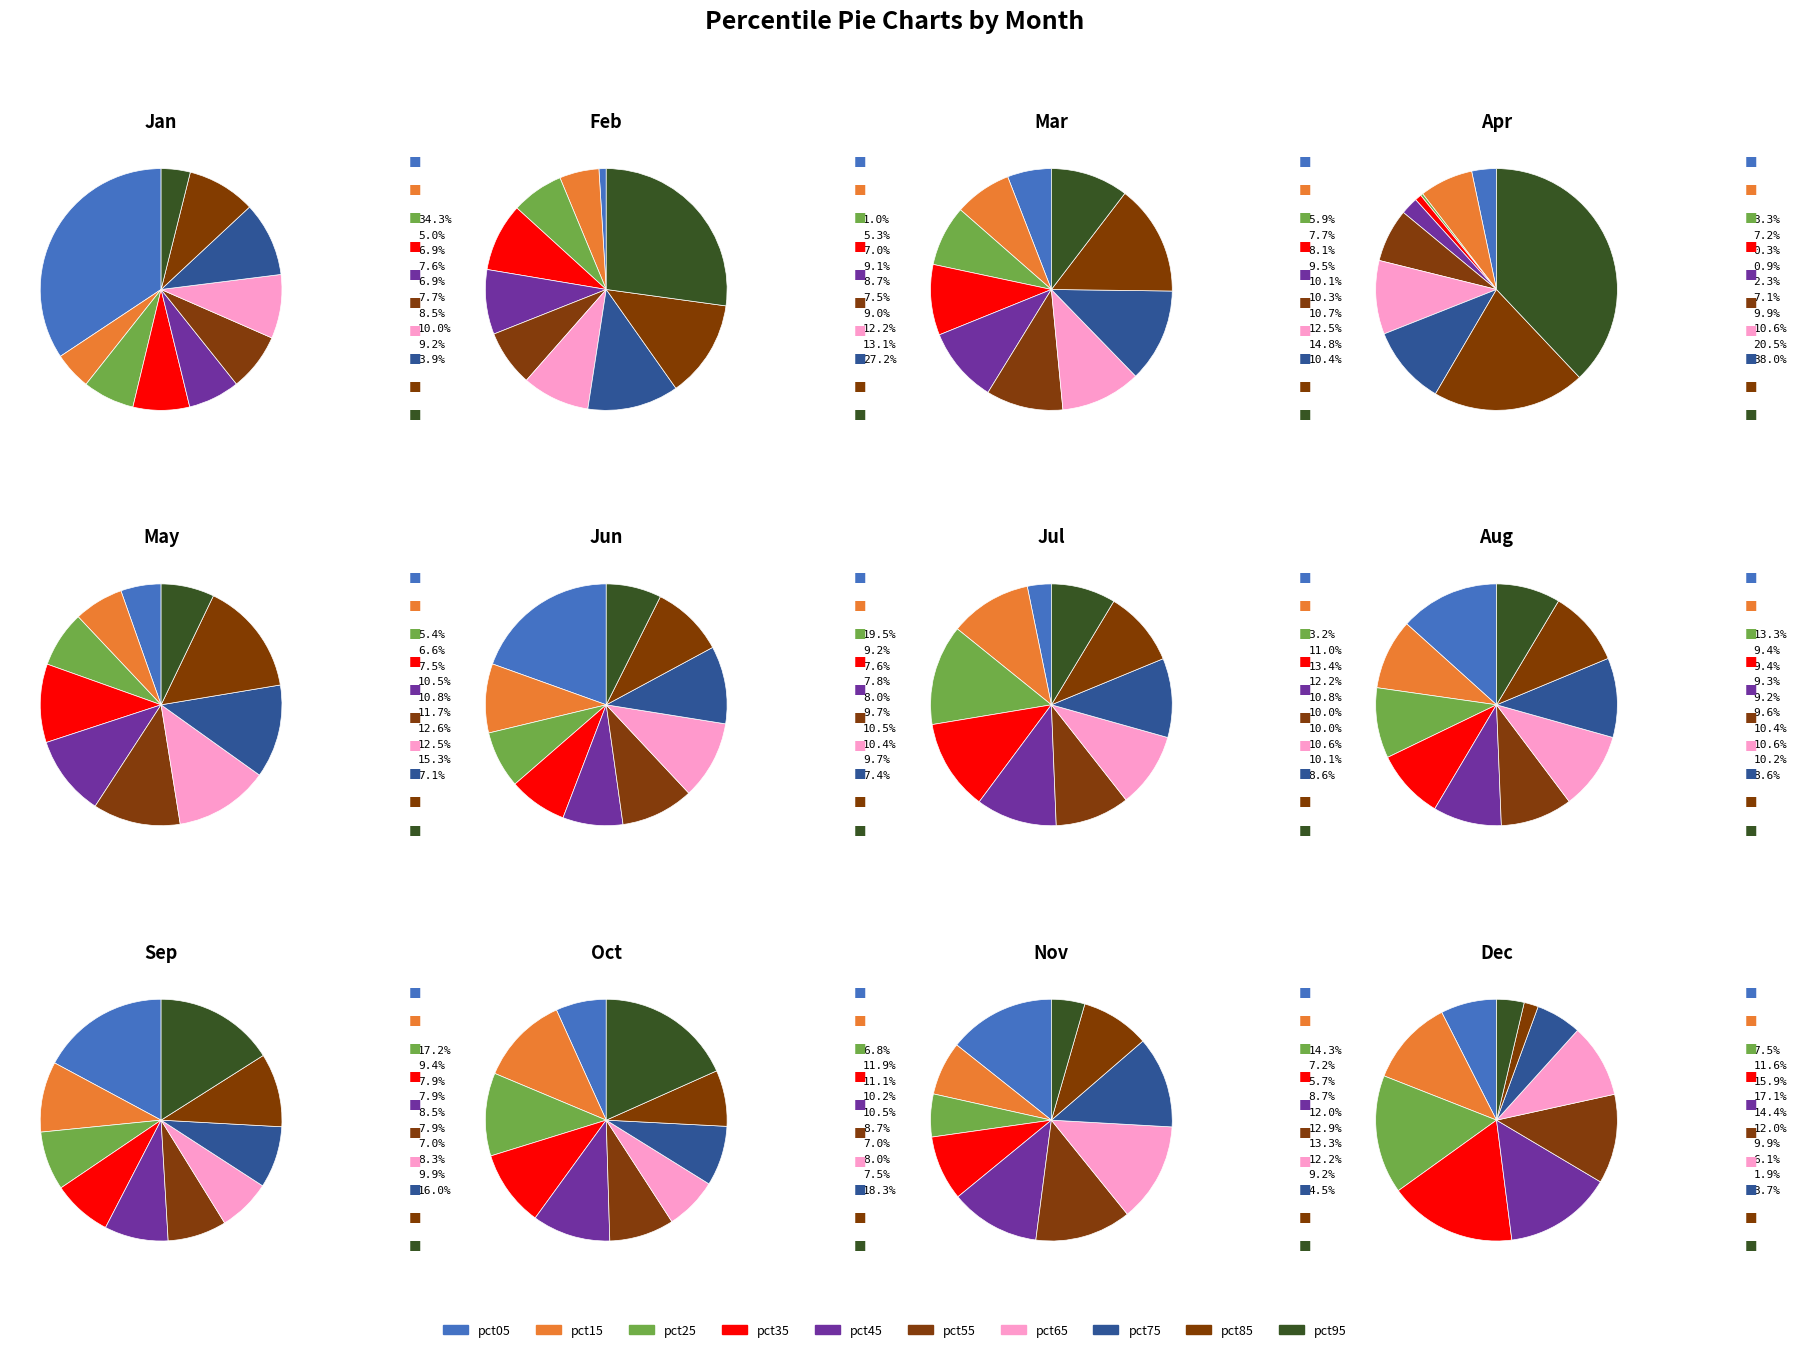

How many segments does this pie chart have?

10